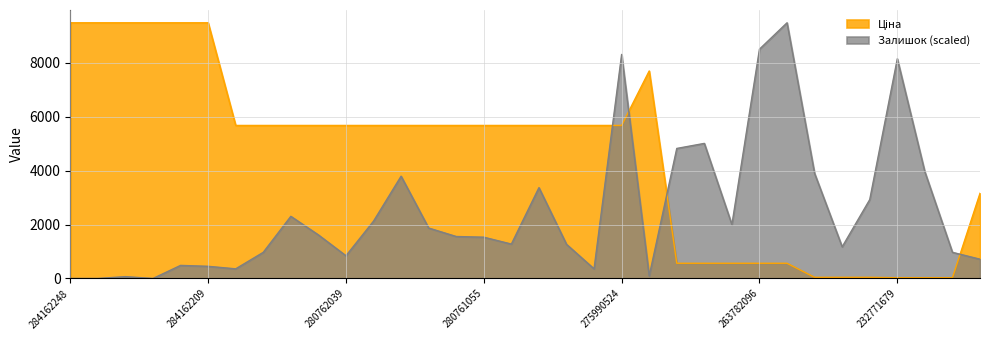

What is the label of the 6th point from the left?

284162209